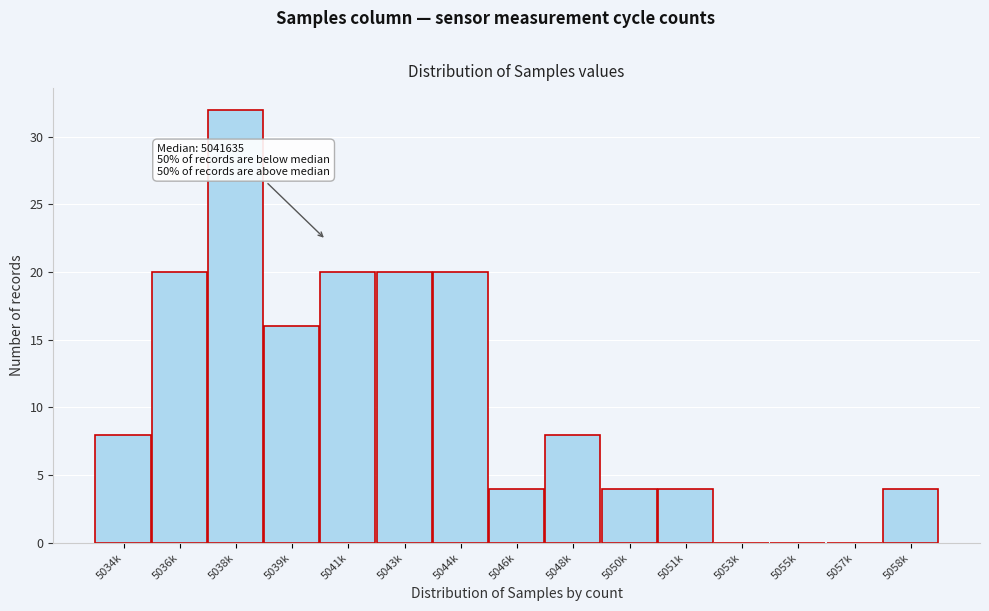

Reading left to right, extract all data points from this chart.

5034k=8	5036k=20	5038k=32	5039k=16	5041k=20	5043k=20	5044k=20	5046k=4	5048k=8	5050k=4	5051k=4	5053k=0	5055k=0	5057k=0	5058k=4